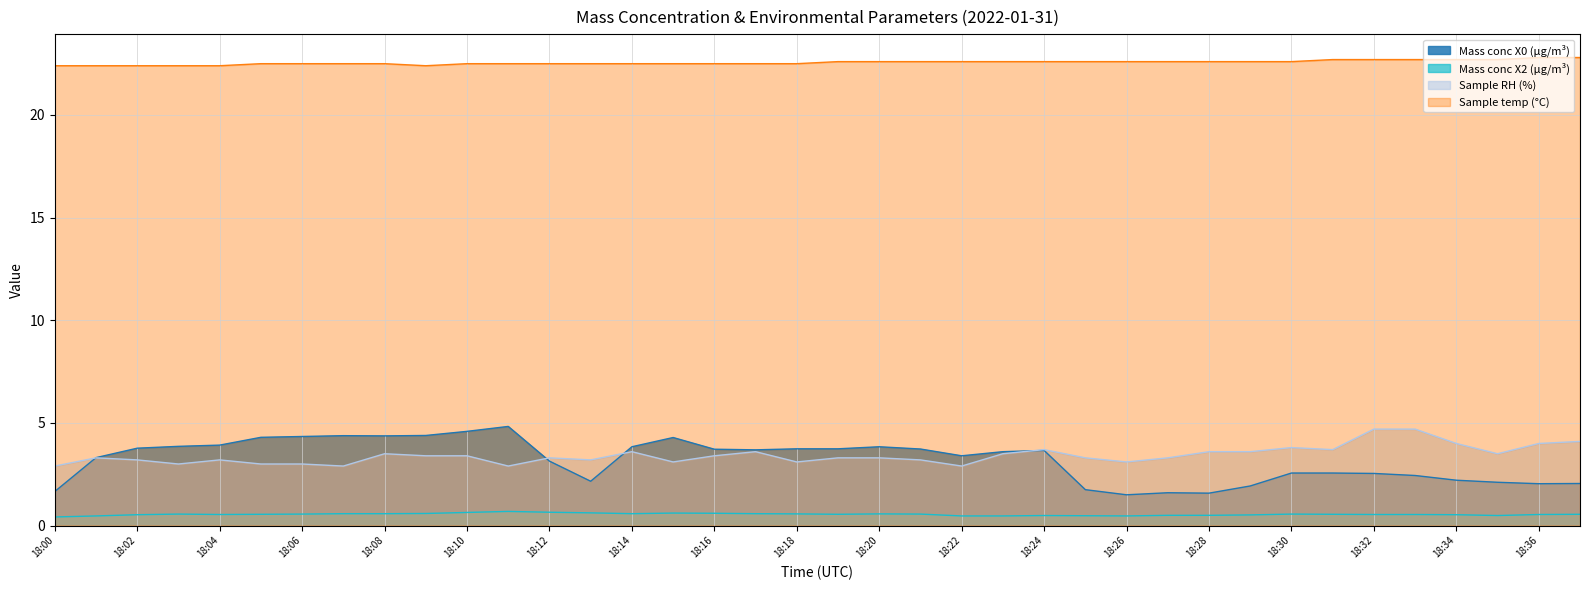

How many Sample temp (°C) values are between 22 and 23?

38